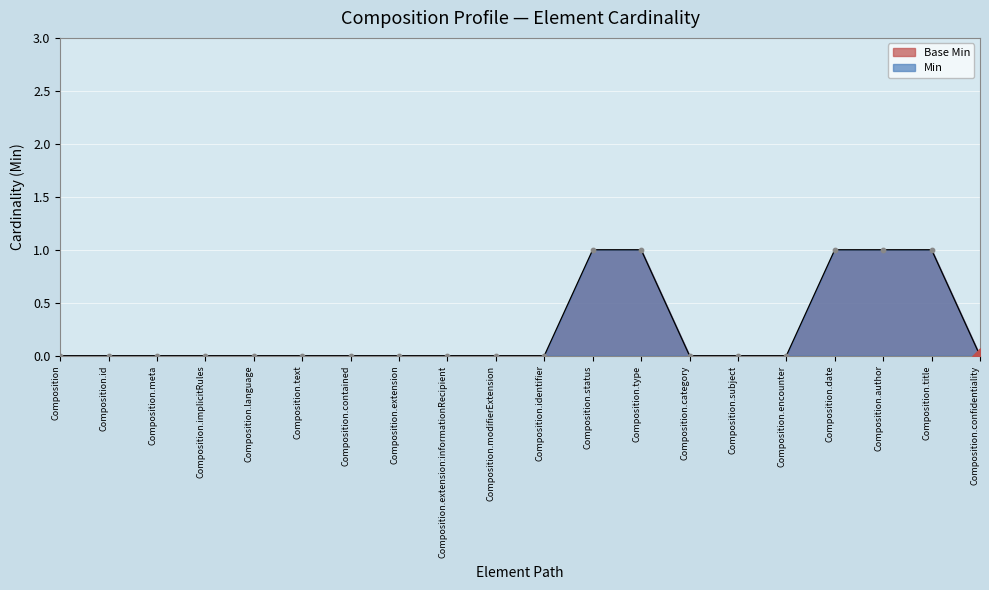

Which series reaches the maximum Y coordinate?

Min